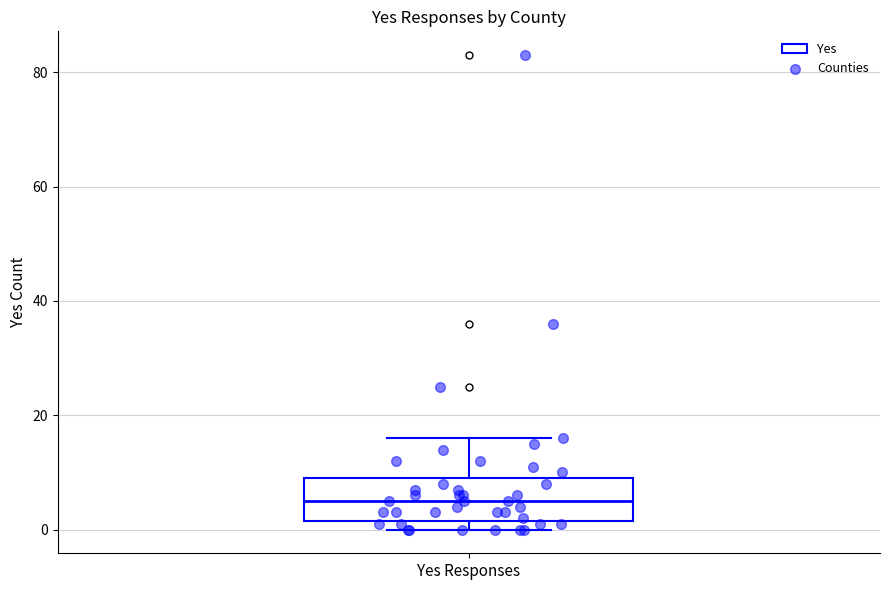

Read this box plot against the y-axis: the position of the median line, the range covered by the box, and the ends of both whiskers. The values are not printed on the chart, so give them approximately, as read against the axis.

median 6, box 2 to 10, whiskers 0 to 16